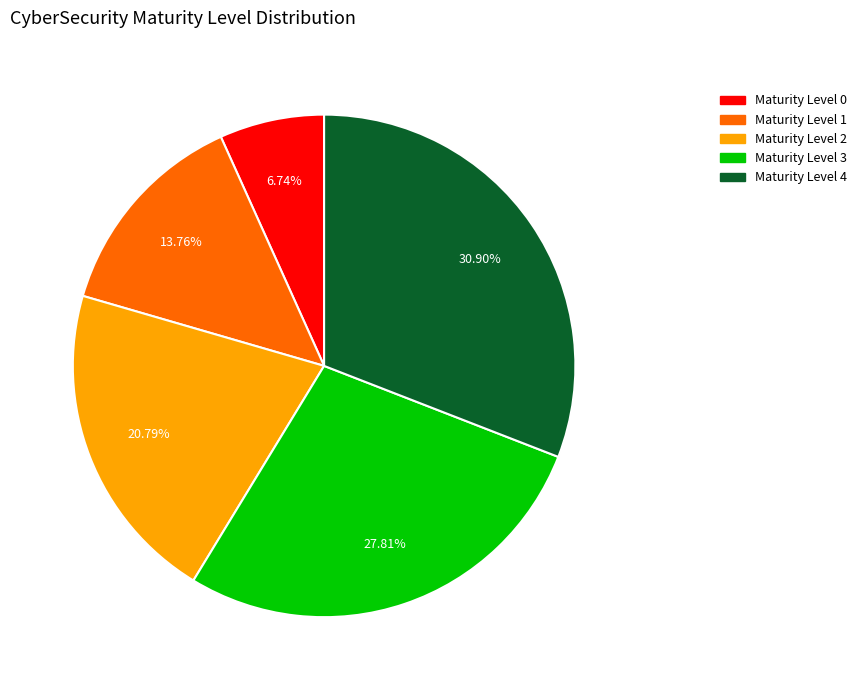

Between Maturity Level 0 and Maturity Level 3, which is larger?

Maturity Level 3